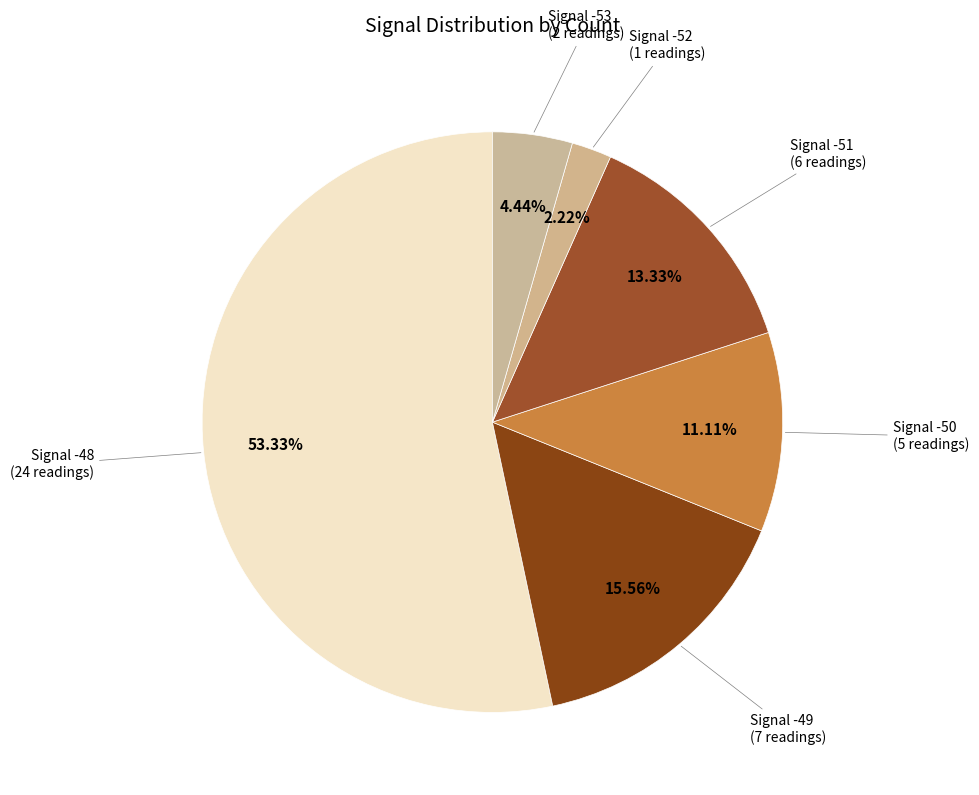

What is the ratio of the value at Signal -48 to the value at Signal -49?

3.4